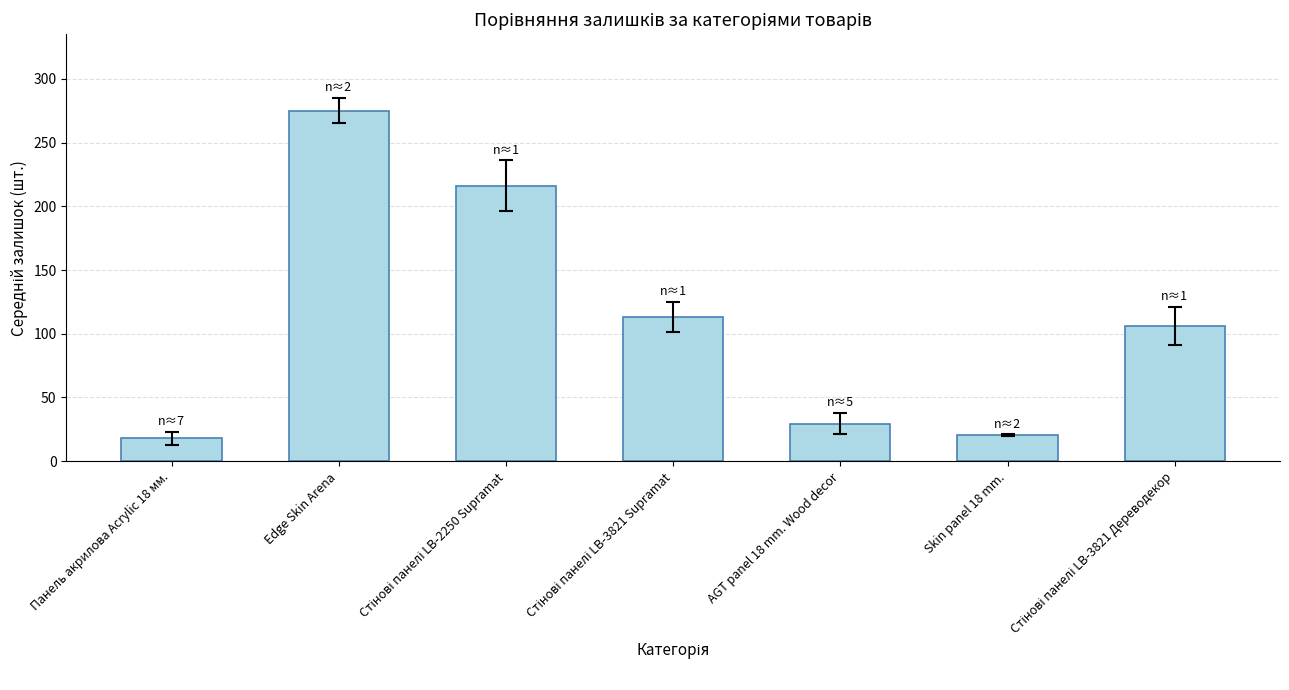

What is the label of the 1st bar from the left?

Панель акрилова Acrylic 18 мм.